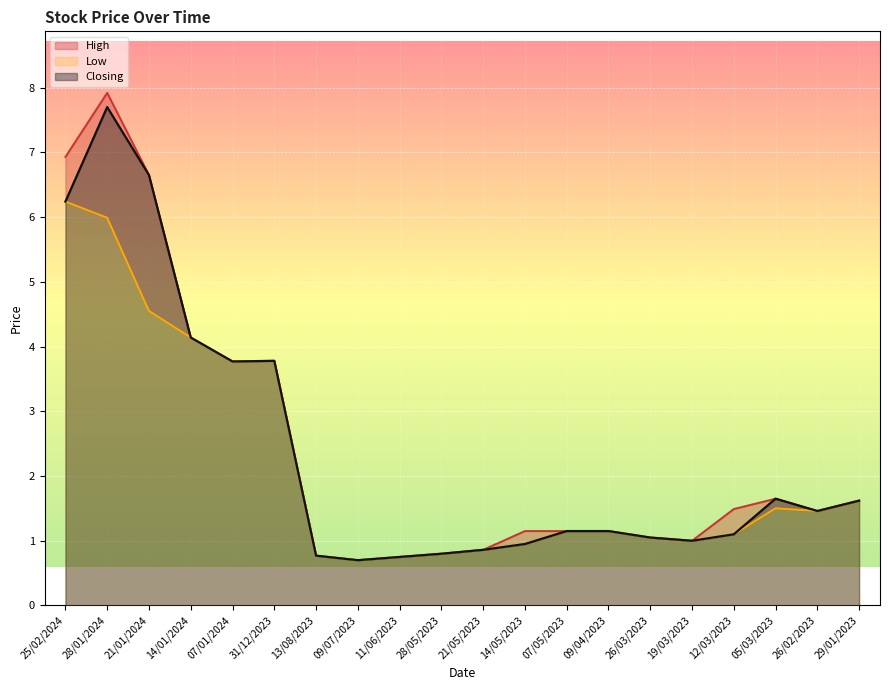

What is the approximate value of Low at 11/06/2023?

0.8